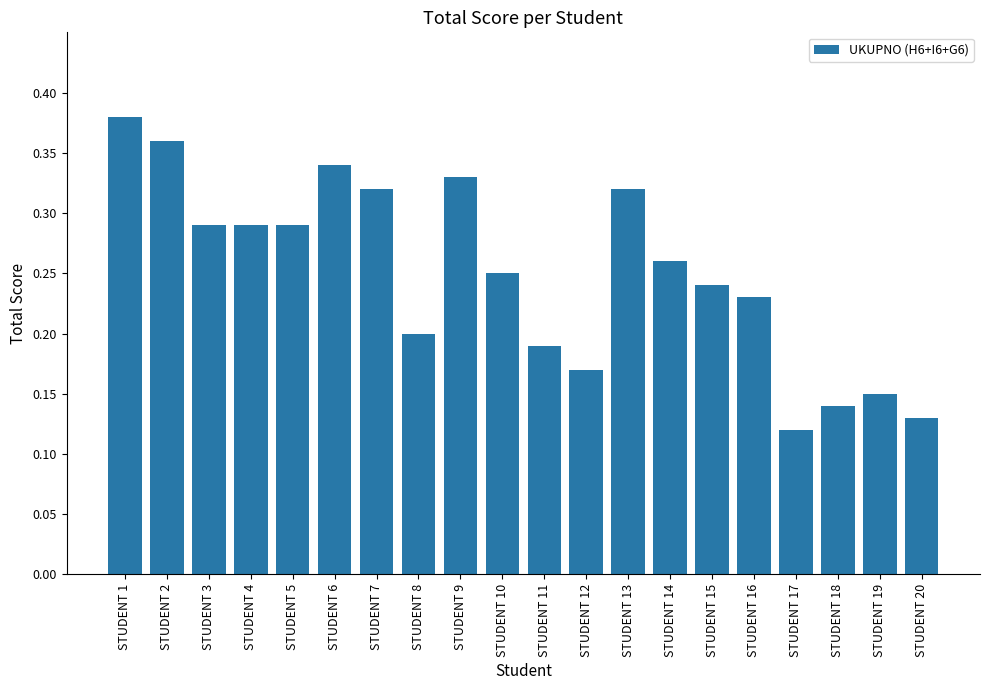

What is the change in value from STUDENT 6 to STUDENT 15?

-0.1